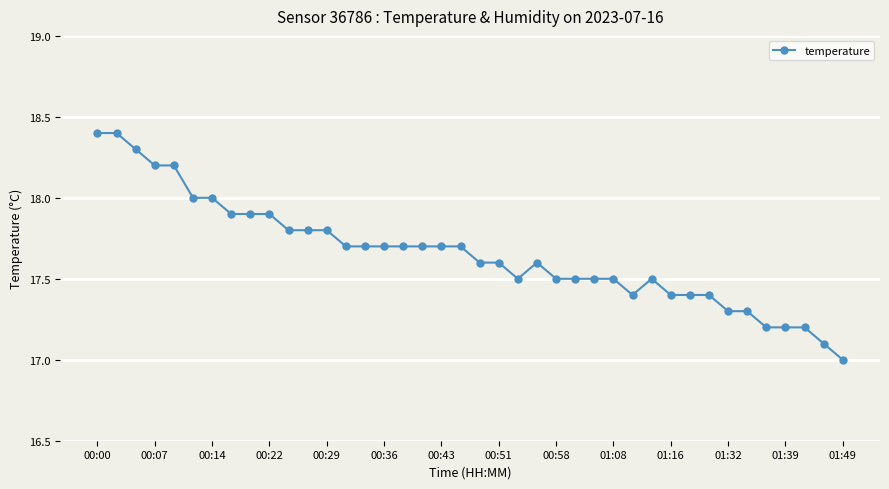

What is the sum of all values?

706.2